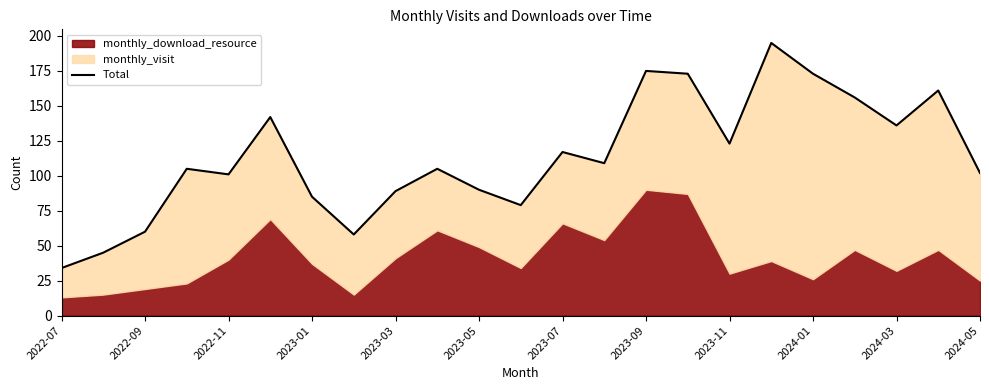

Approximately how many times larger is the value at 2022-07 compared to 2022-11?

0.3